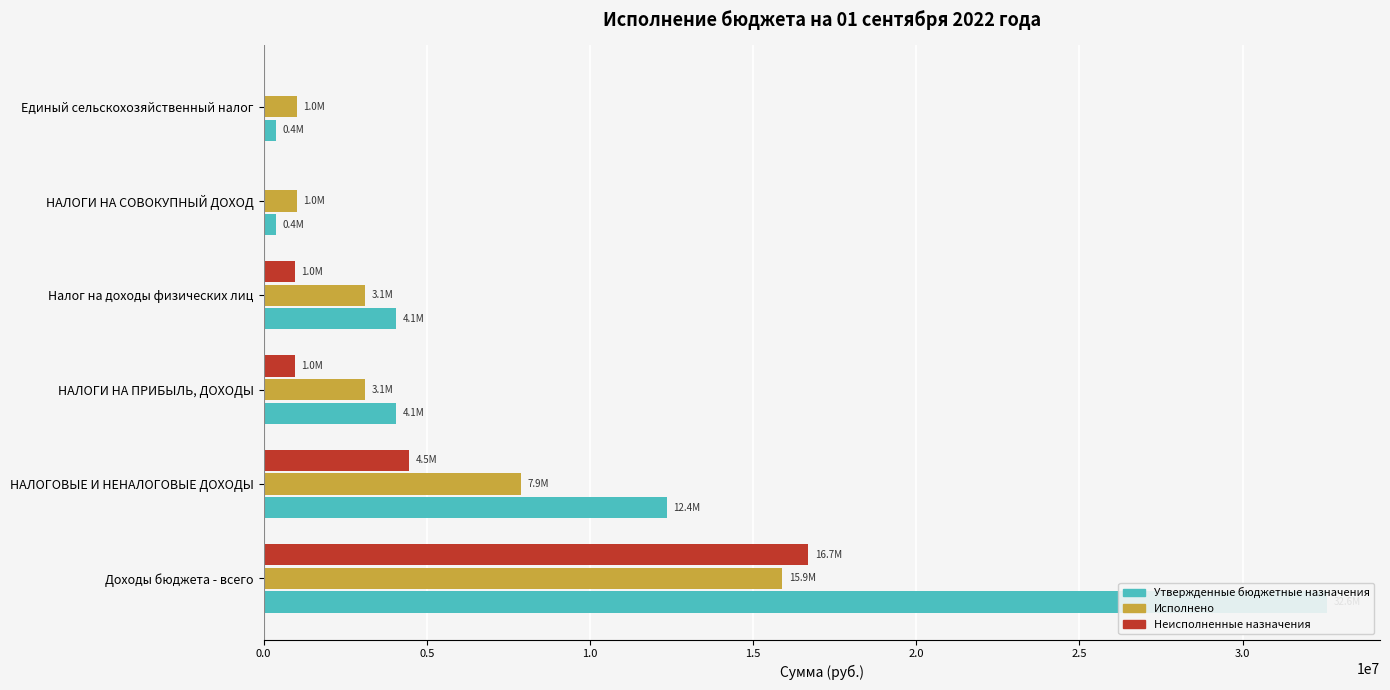

What is the value of the Утвержденные бюджетные назначения bar at the 4th from the left?

4066300.0